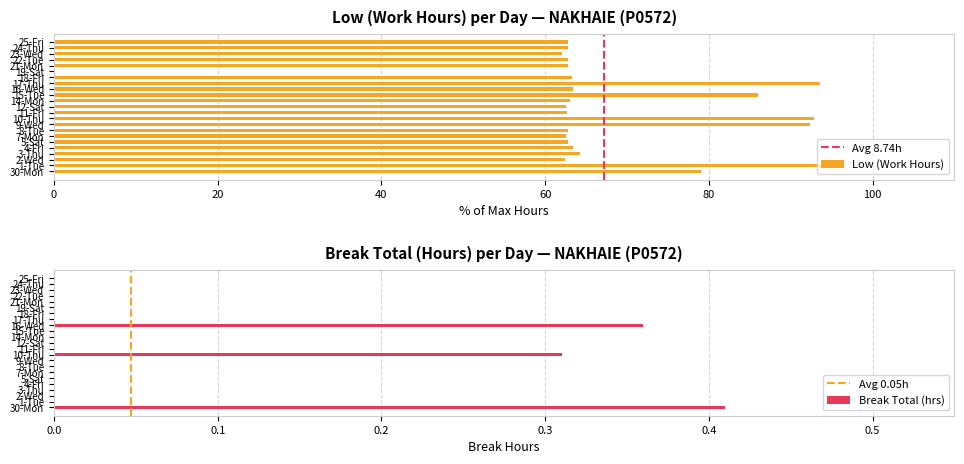

What is the highest value of the Break Total series?

0.4